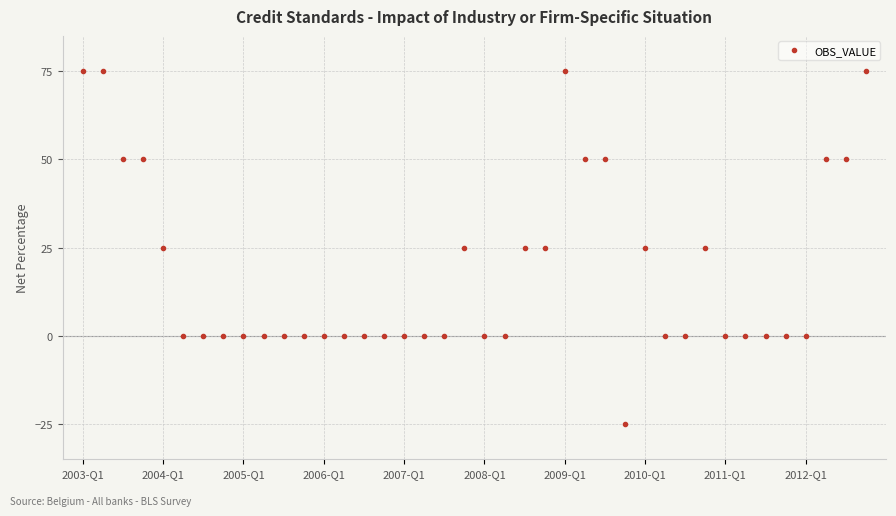

What is the minimum value shown in the chart?

-25